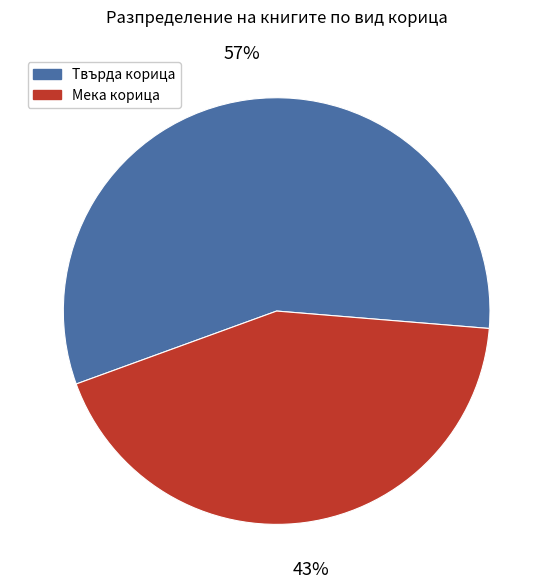

Do Твърда корица and Мека корица together represent more than half of the pie?

Yes